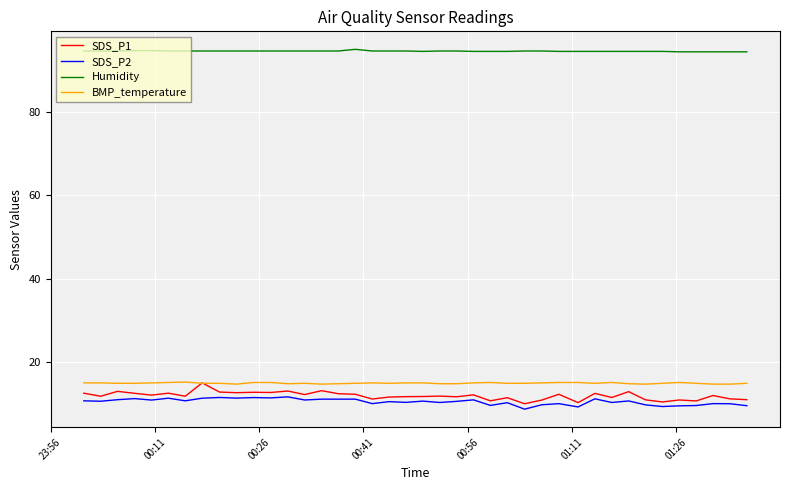

What is the average value of the Humidity series?

94.6